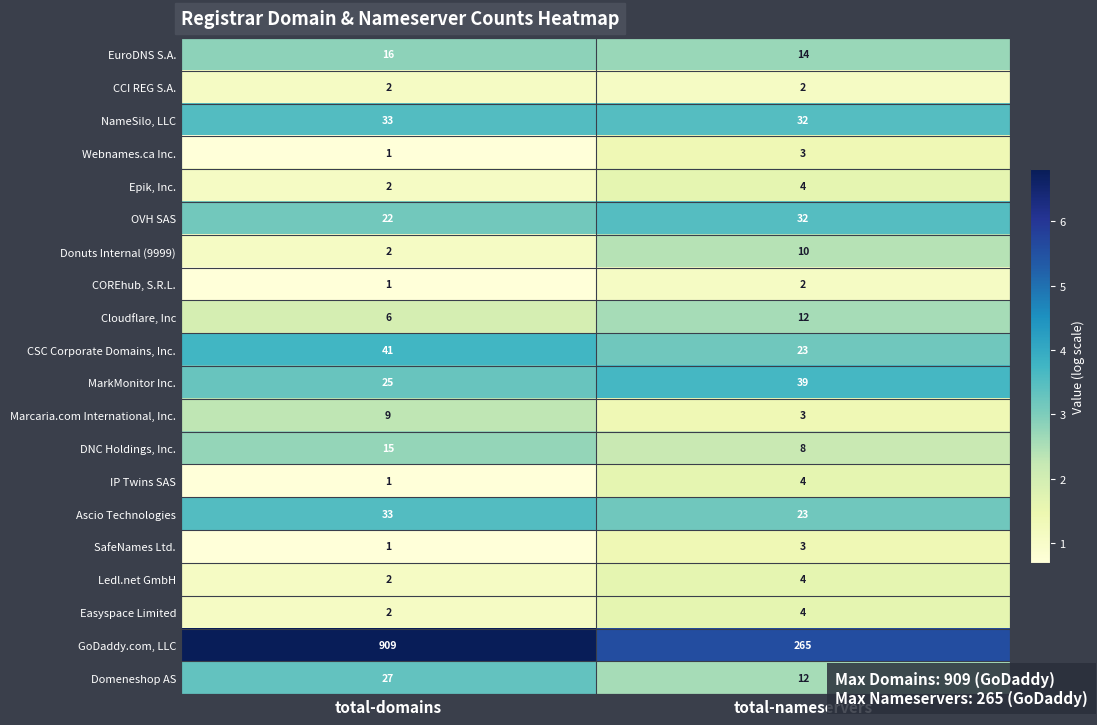

What is the sum of the Easyspace Limited values at total-domains and total-nameservers?

6